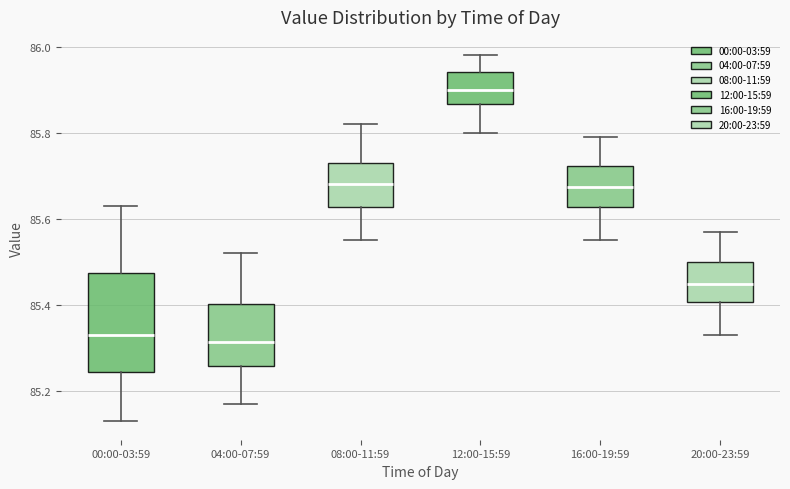

Which box is the tallest, from its lower edge to its upper edge?

00:00-03:59